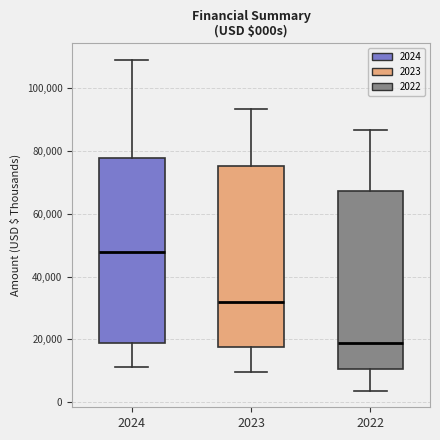

Where does the lower whisker of the box at x = 2022 end on the y-axis? The values are not printed on the chart, so give them approximately, as read against the axis.

4000